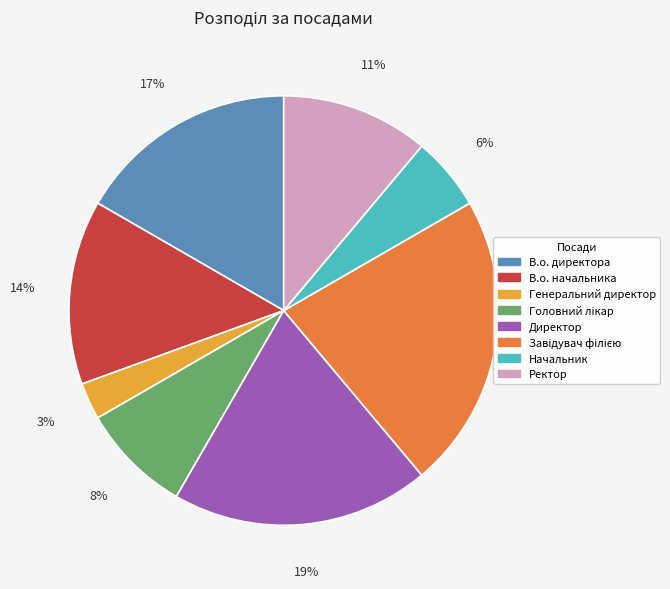

Does any single category account for the majority?

No